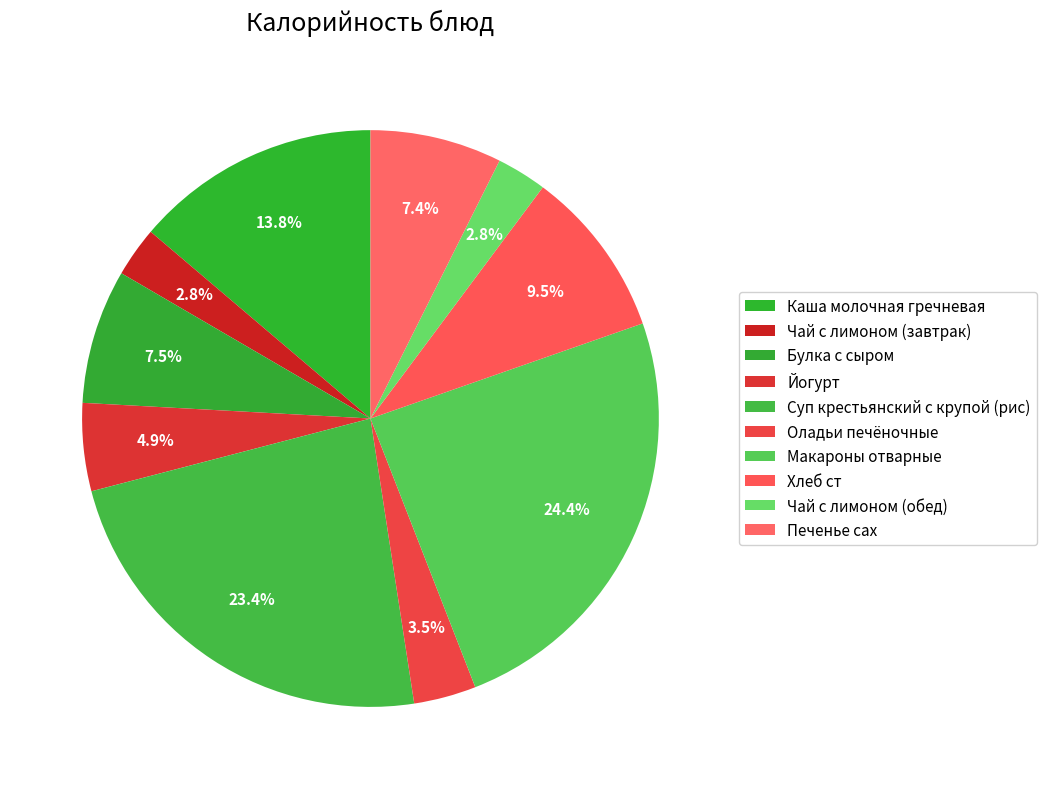

To the nearest percent, what portion does Йогурт represent?

5%